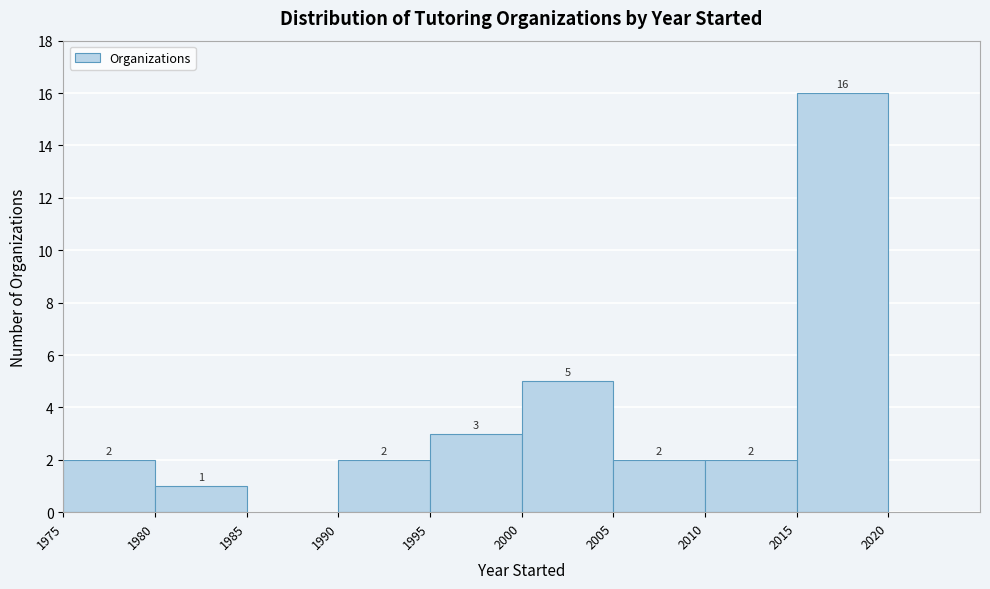

Over which range of the x-axis is the bar tallest?

2015 to 2020